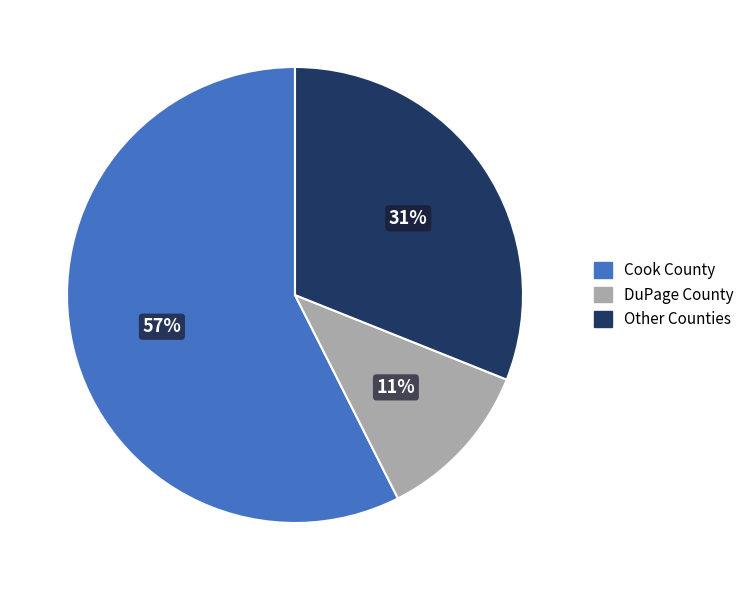

Rank the categories by value from highest to lowest.

Cook County, Other Counties, DuPage County